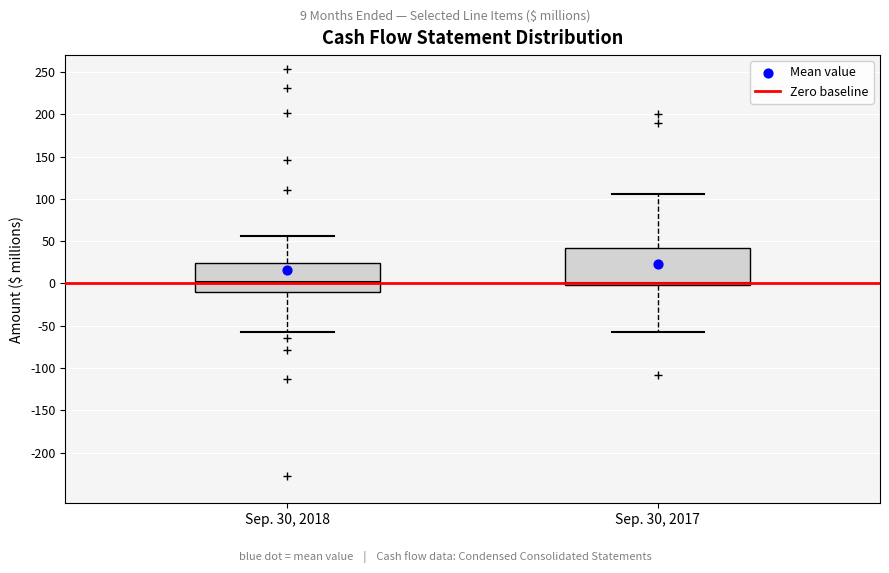

Which box is the tallest, from its lower edge to its upper edge?

Sep. 30, 2017